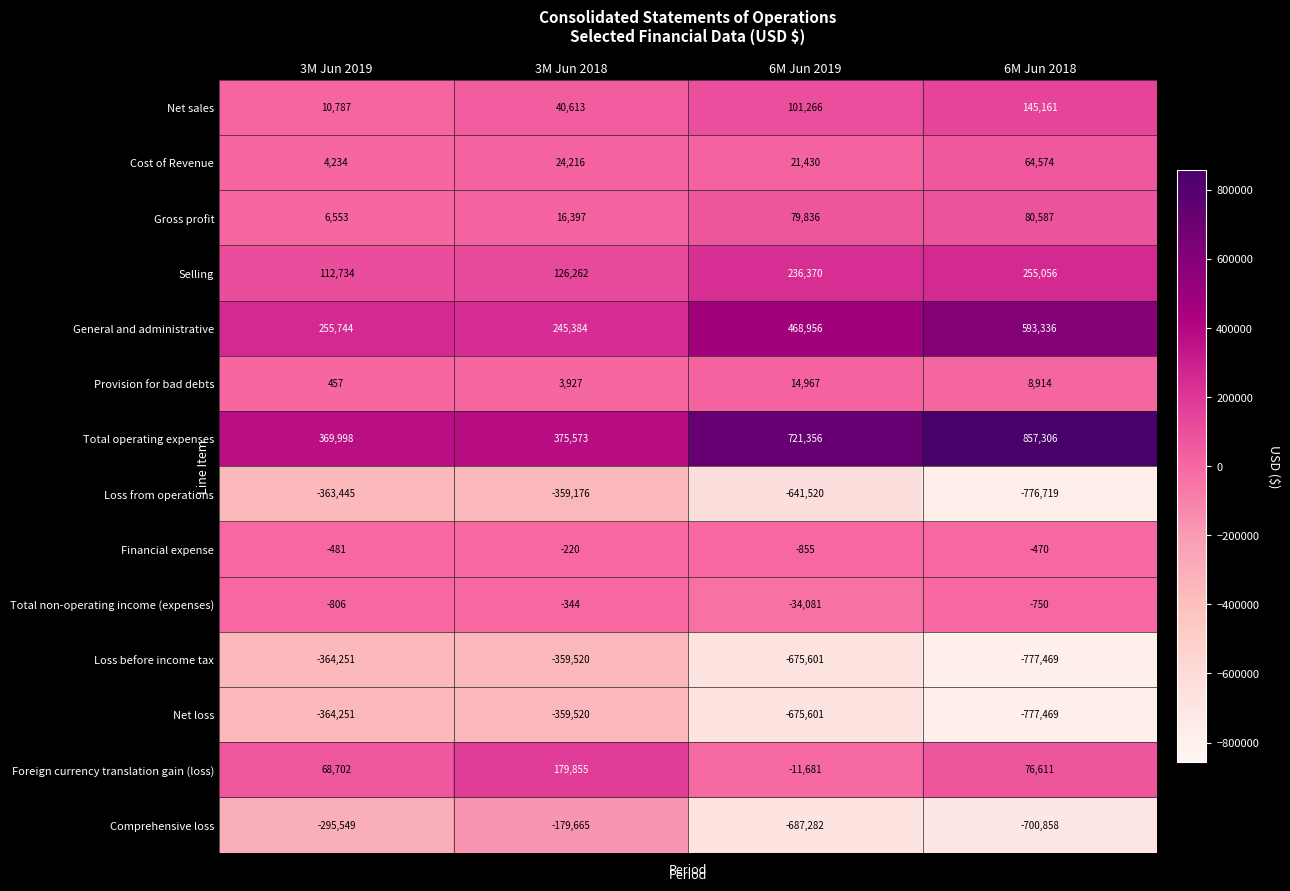

What is the difference between the highest and lowest values at 3M Jun 2018?

735093